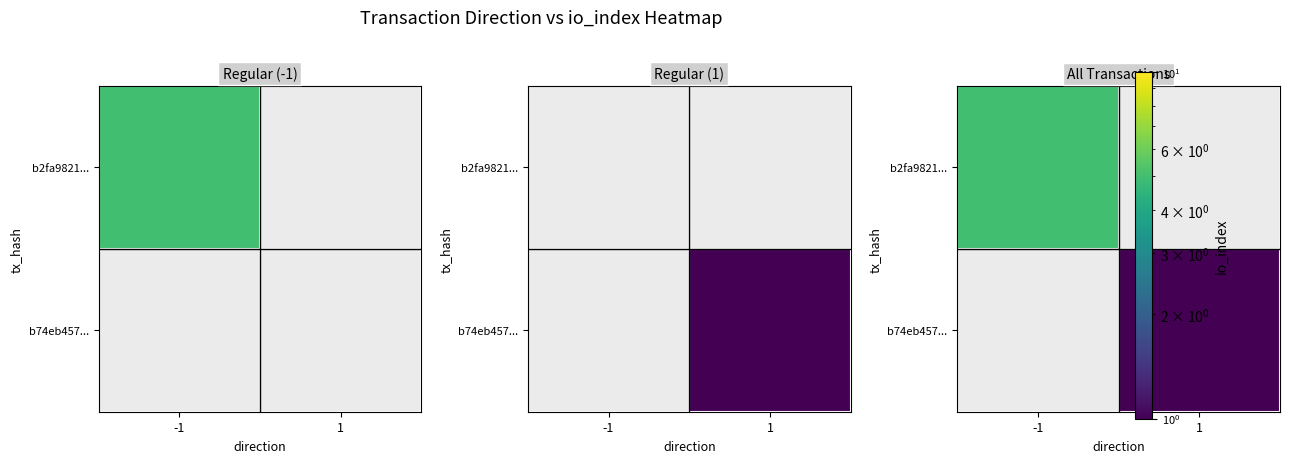

At which label does b74eb457... reach its peak?

1